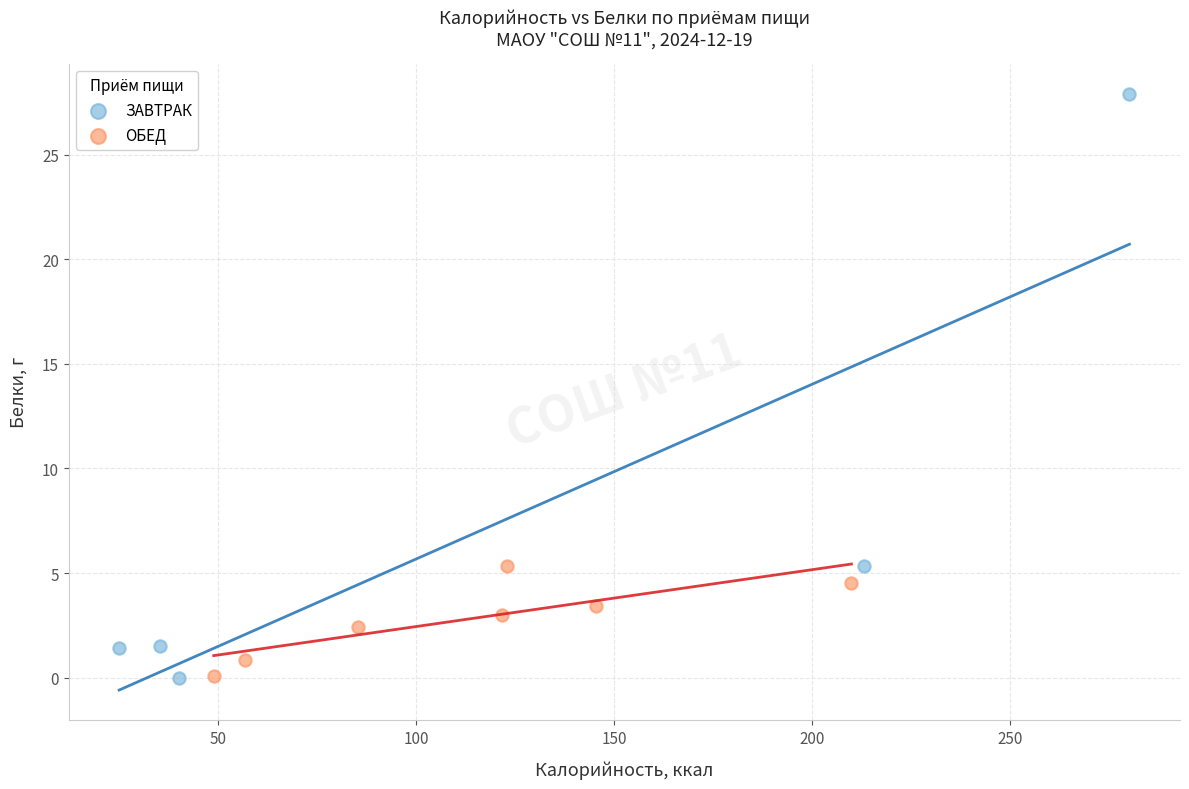

Which series has the largest Y range (max minus min)?

ЗАВТРАК